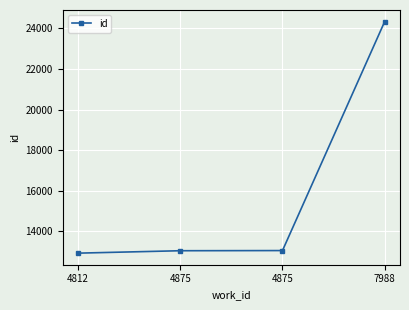

Approximately how many times larger is the value at 4812 compared to 4875?

1.0